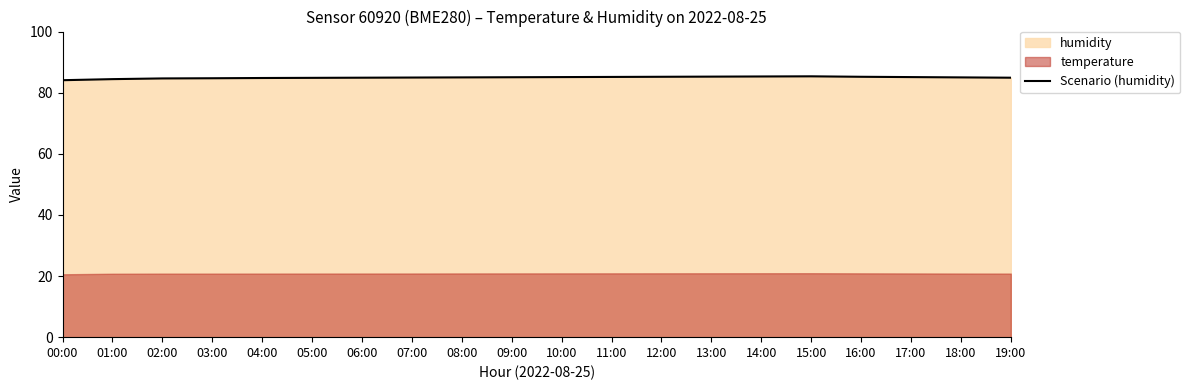

At which category does the data reach its first local peak?

15:00